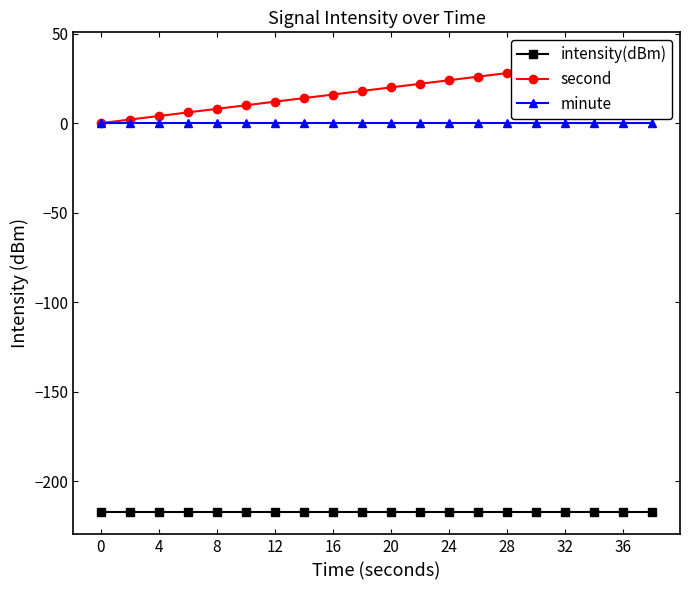

True or false: minute has a value of 0.0 at 12.

True